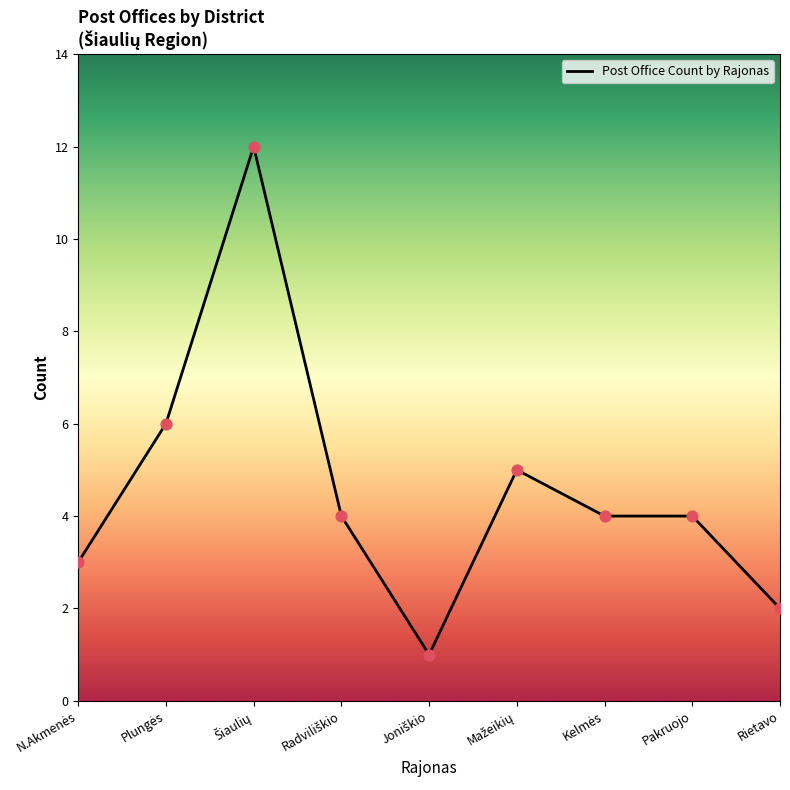

What is the maximum value shown in the chart?

12